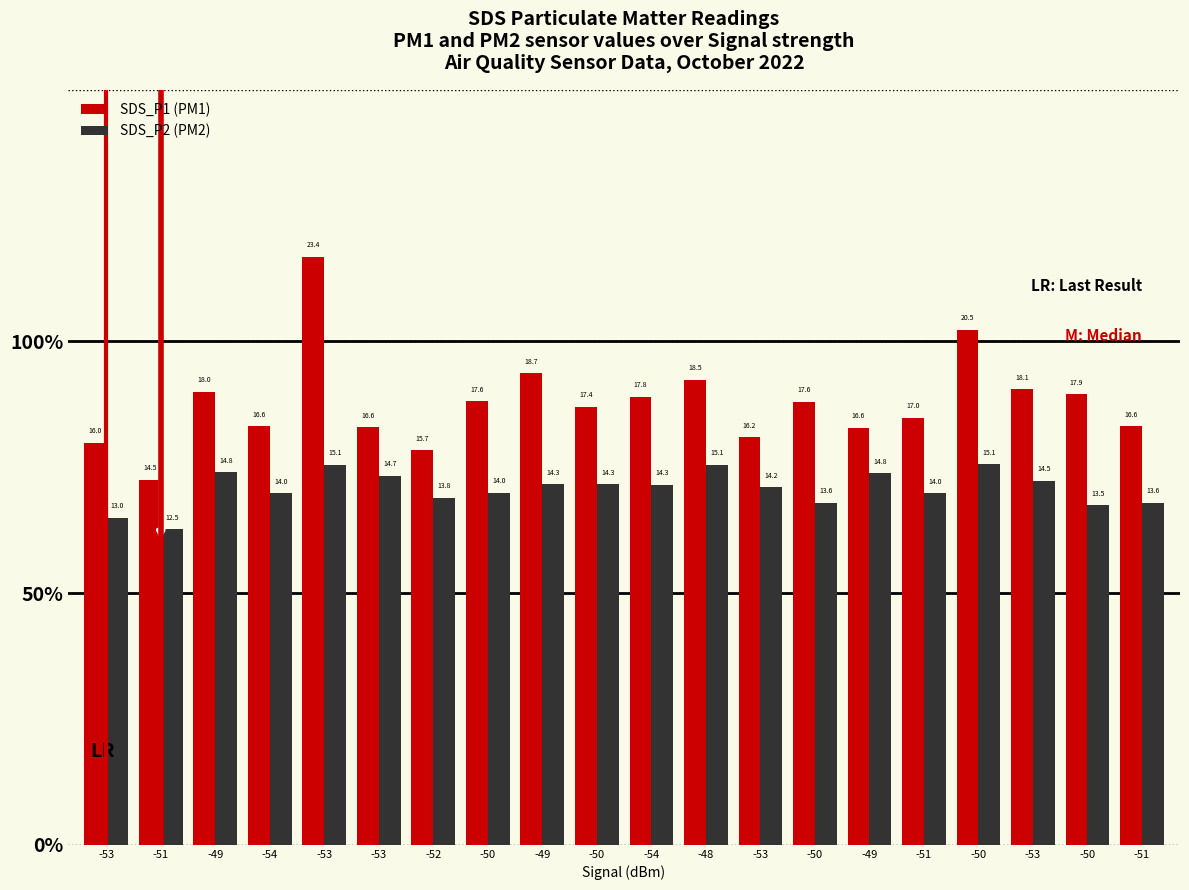

The SDS_P2 (PM2) series shows 8.9 at -50. True or false?

False